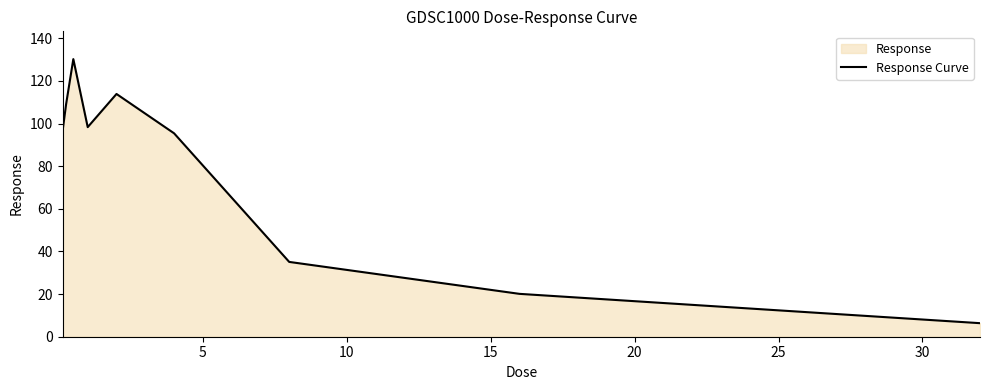

What is the difference between the second highest and minimum values?

107.5